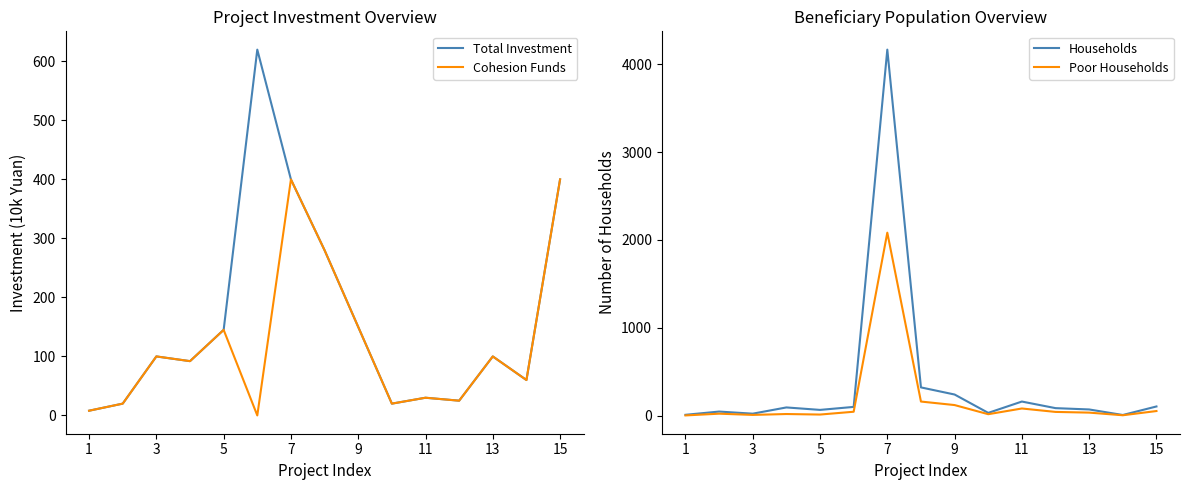

Count the number of data series in this chart.

4